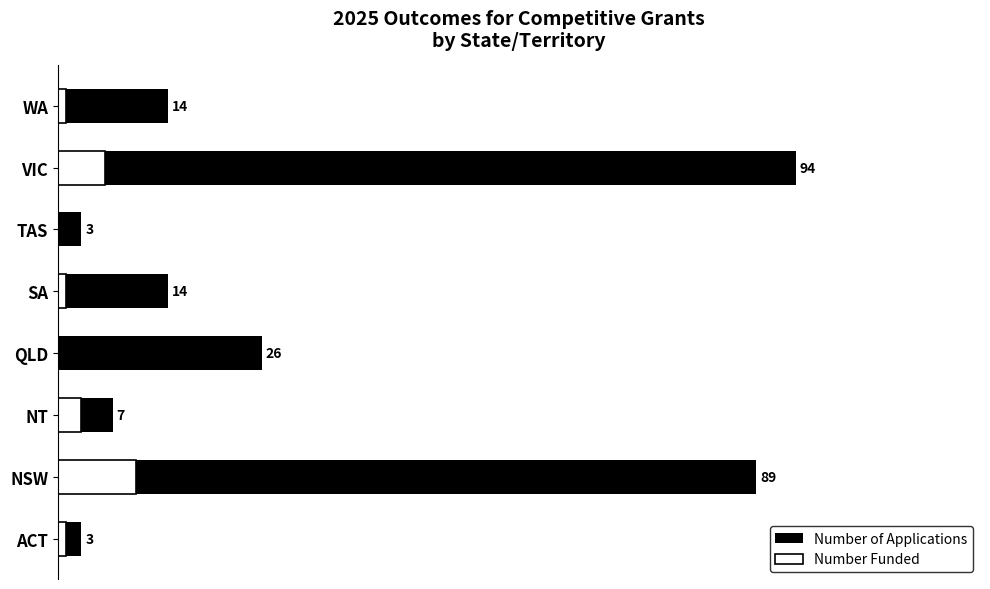

What is the average value of the Number Funded series?

3